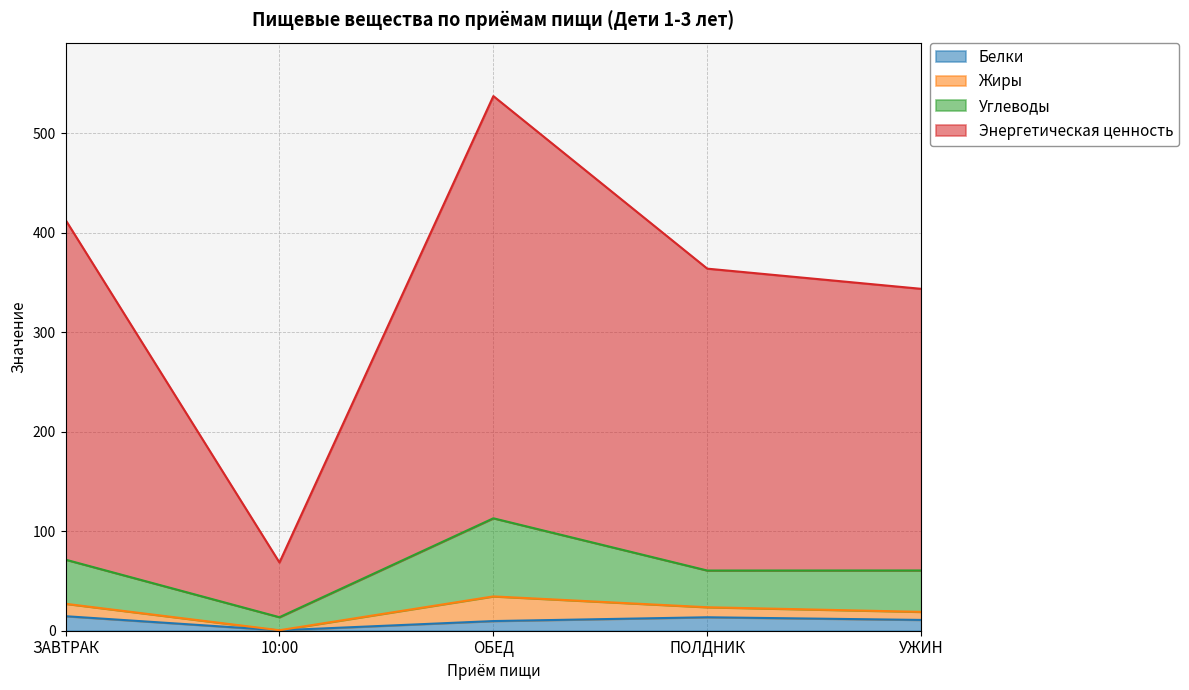

What is the label of the 4th point from the left?

ПОЛДНИК